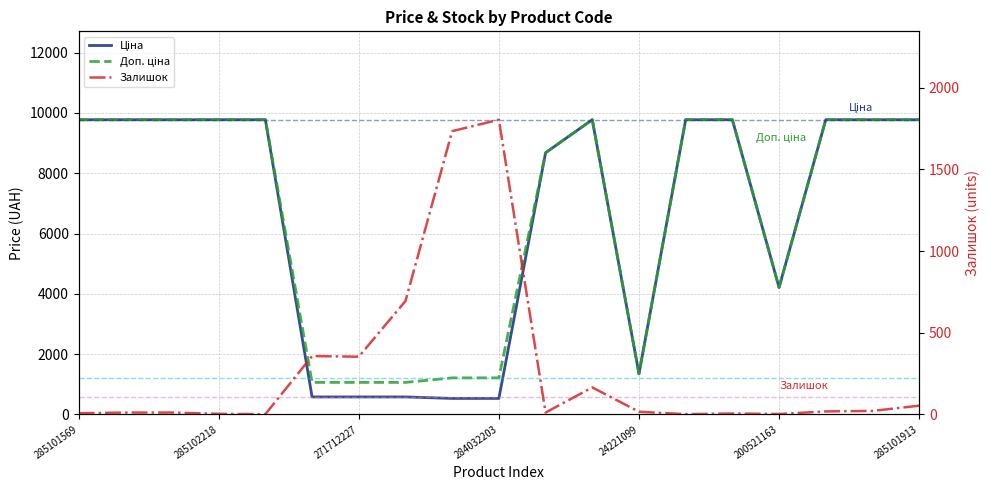

Is this an area chart (filled region under the line)?

No